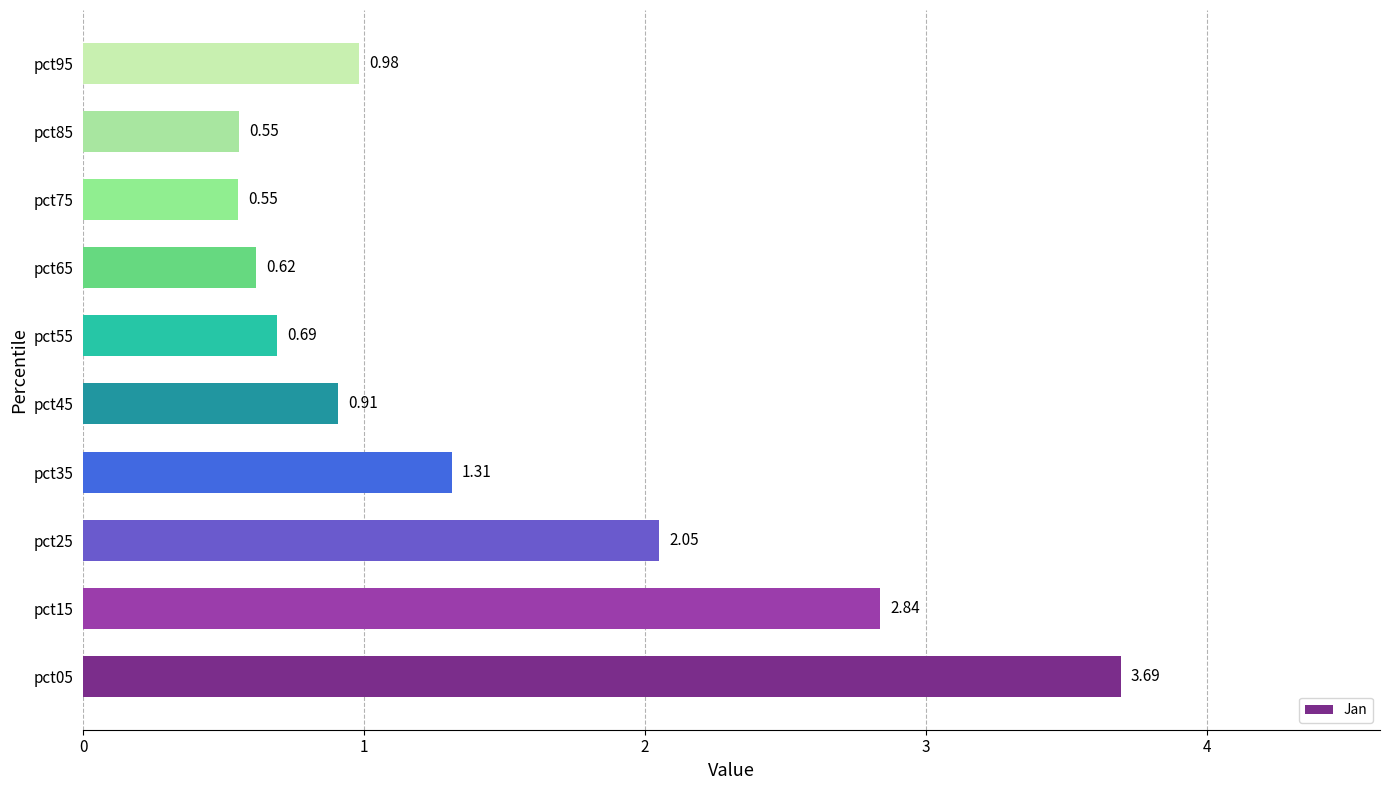

Does the chart contain any negative values?

No